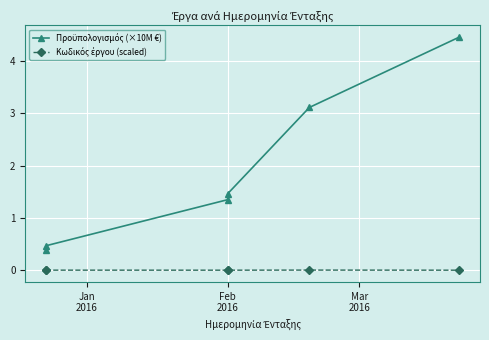

True or false: Προϋπολογισμός (×10M €) and Κωδικός έργου (scaled) cross at least once.

False